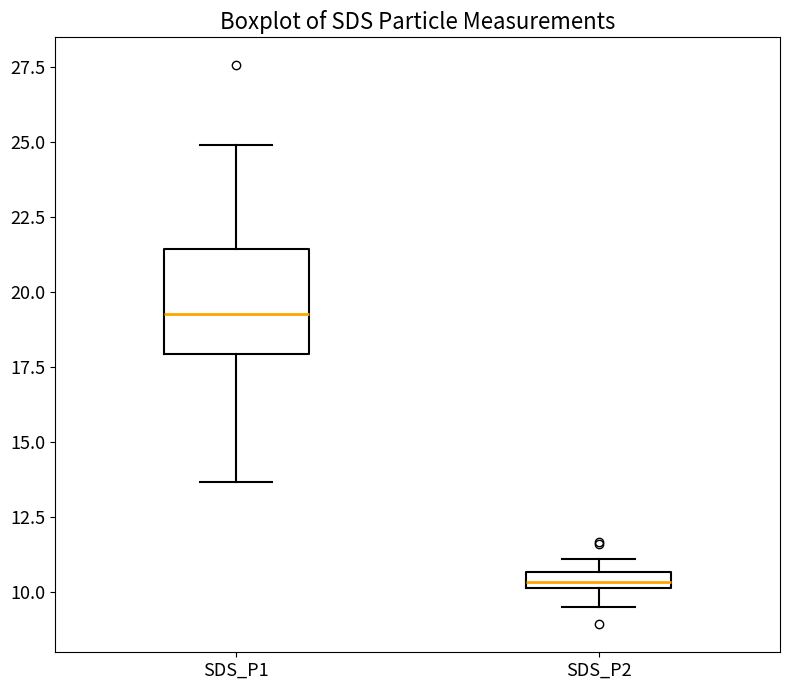

Which box is the tallest, from its lower edge to its upper edge?

SDS_P1